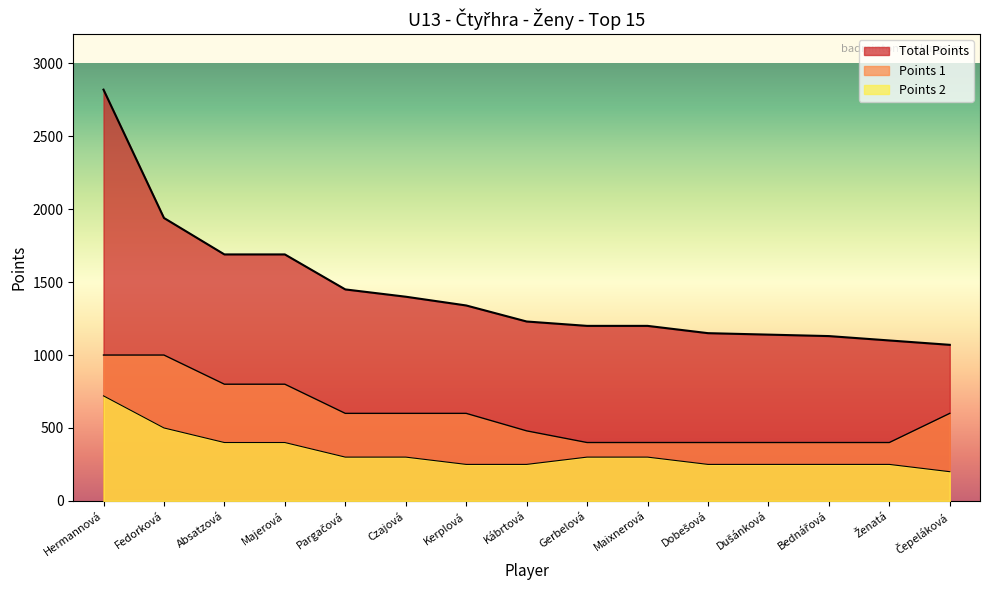

What are all the series names shown in the legend?

Total Points, Points 1, Points 2